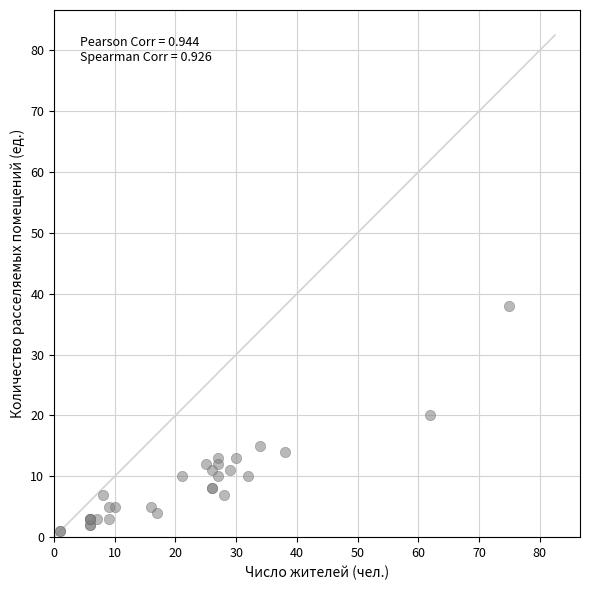

What Y value in the scatter plot is closest to 19?

20